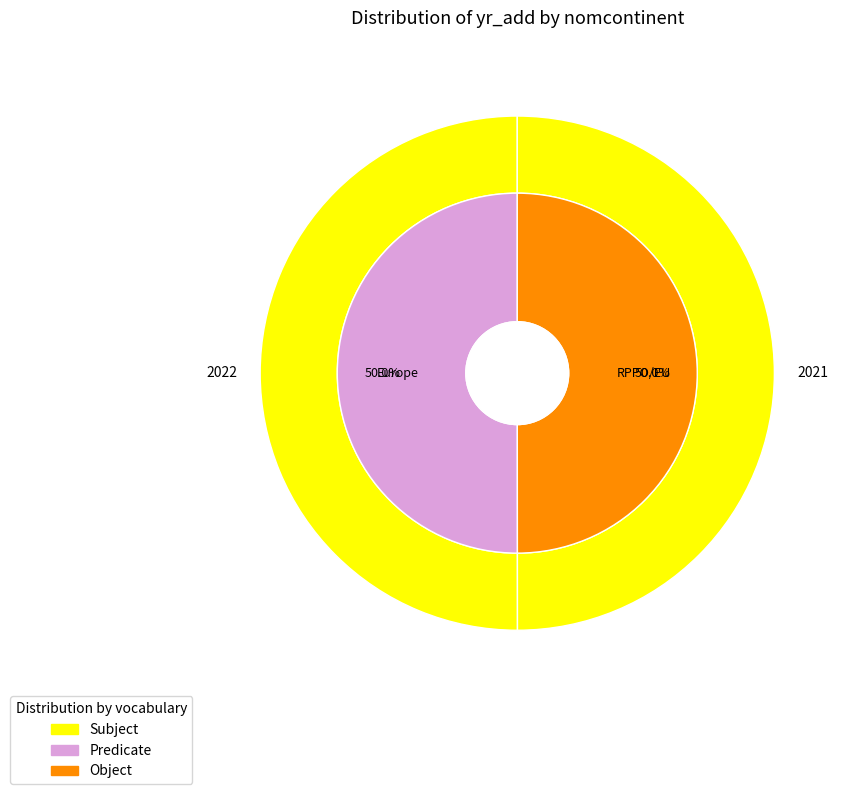

Is there any slice that represents more than half of the pie?

Yes